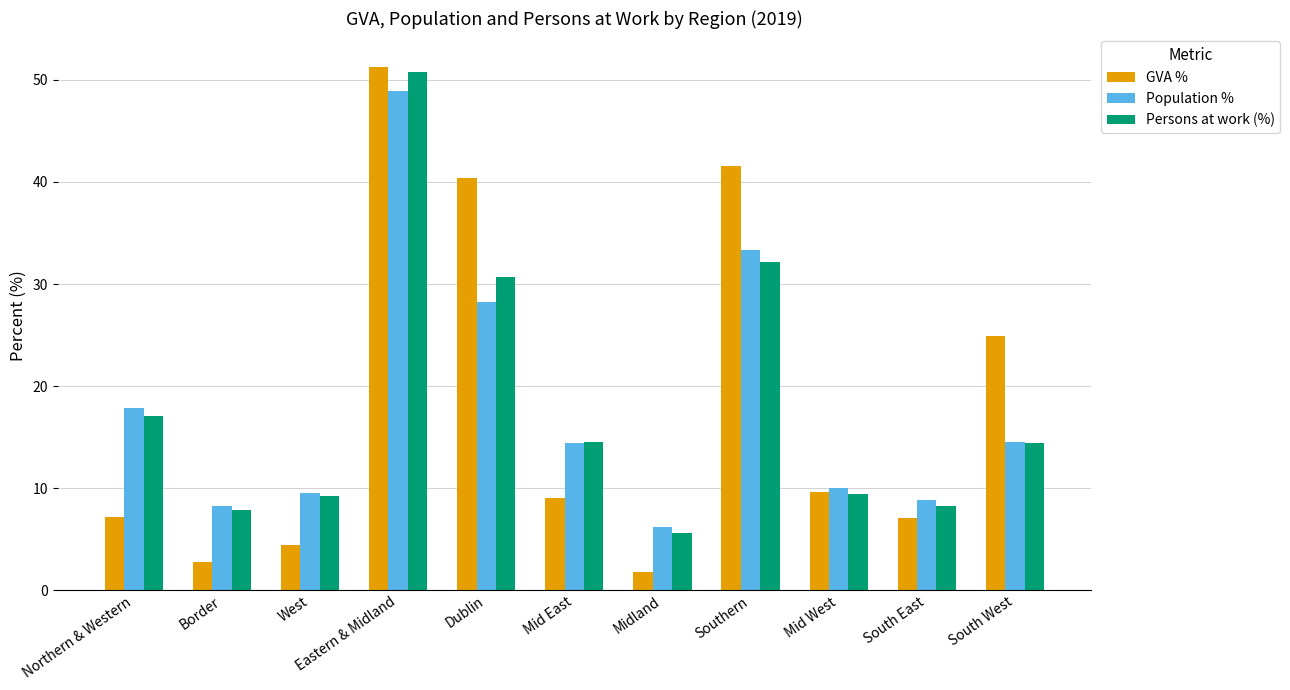

True or false: Population % has a value of 82.8 at Eastern & Midland.

False